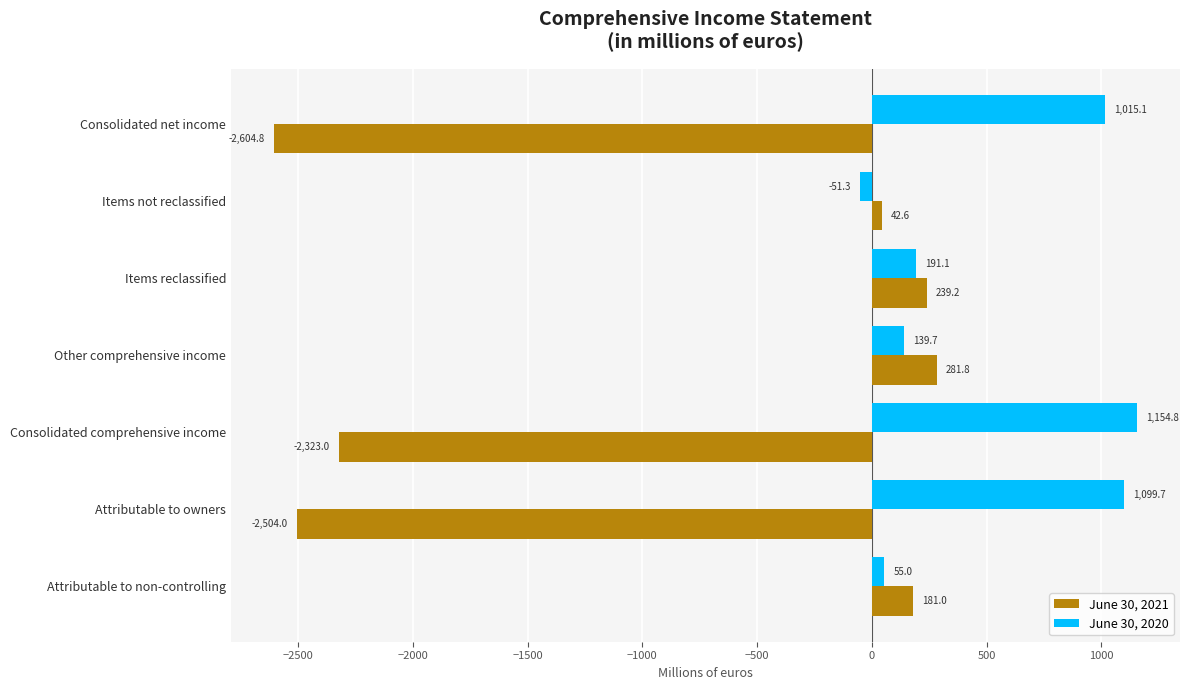

List the series in order of their overall mean, highest first.

June 30, 2020, June 30, 2021